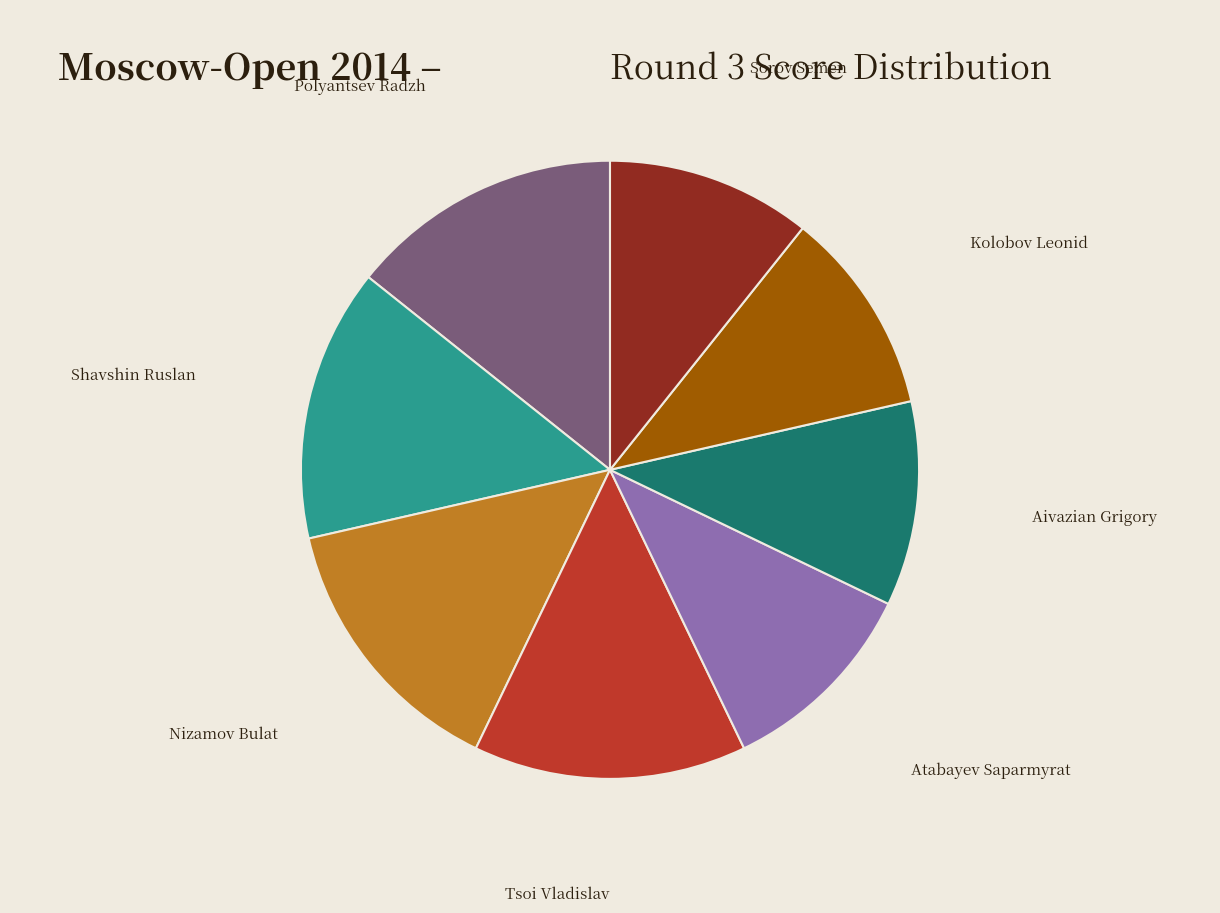

Count the number of slices in the pie.

8